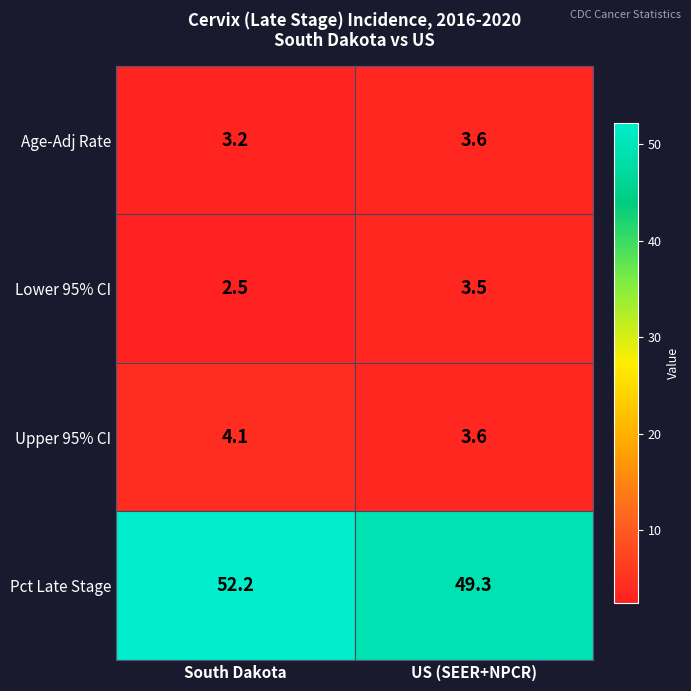

At which category does the chart reach its peak across all series?

South Dakota